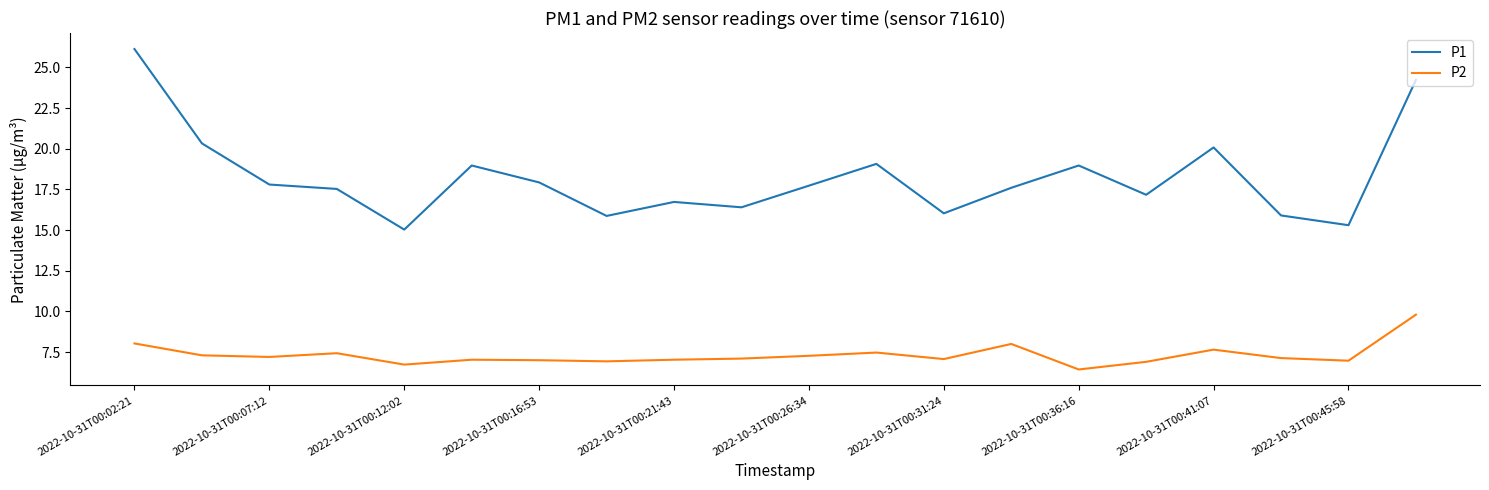

What are all the series names shown in the legend?

P1, P2